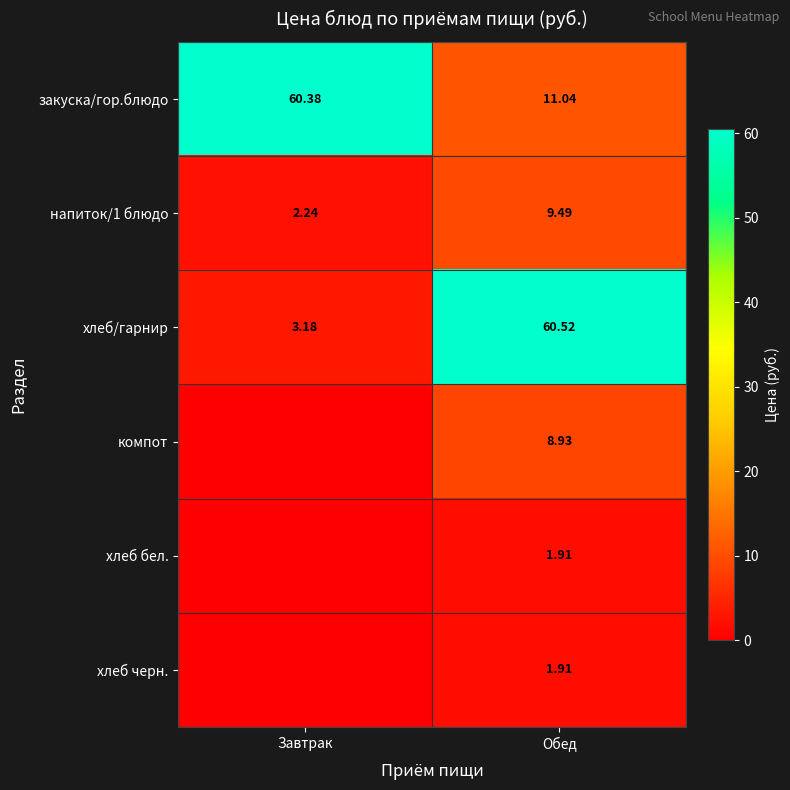

What is the difference between the highest and lowest values at Завтрак?

60.4